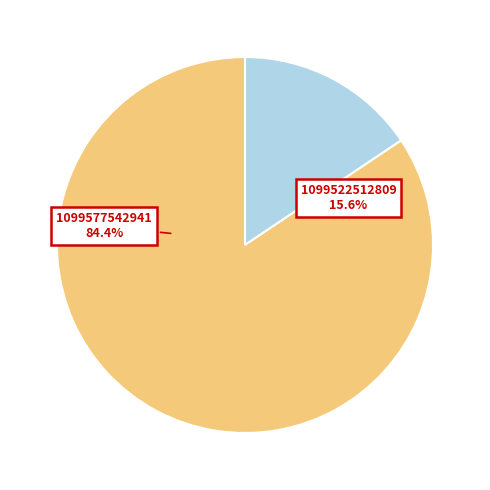

To the nearest percent, what portion does 1099522512809 represent?

16%